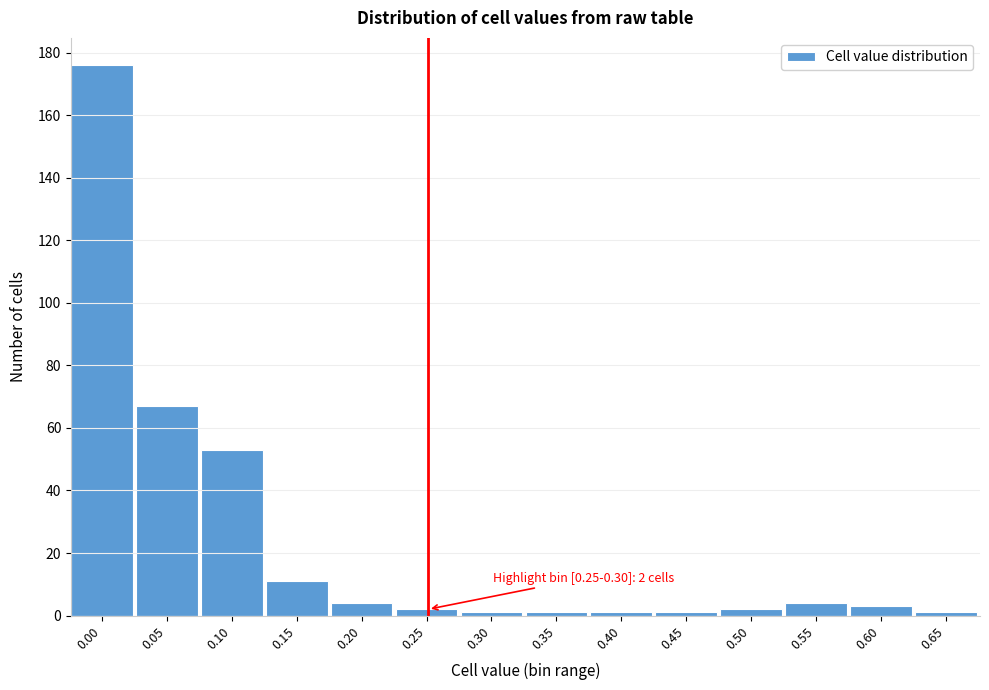

Reading left to right, what are all the values shown in this chart?

0.00=176	0.05=67	0.10=53	0.15=11	0.20=4	0.25=2	0.30=1	0.35=1	0.40=1	0.45=1	0.50=2	0.55=4	0.60=3	0.65=1